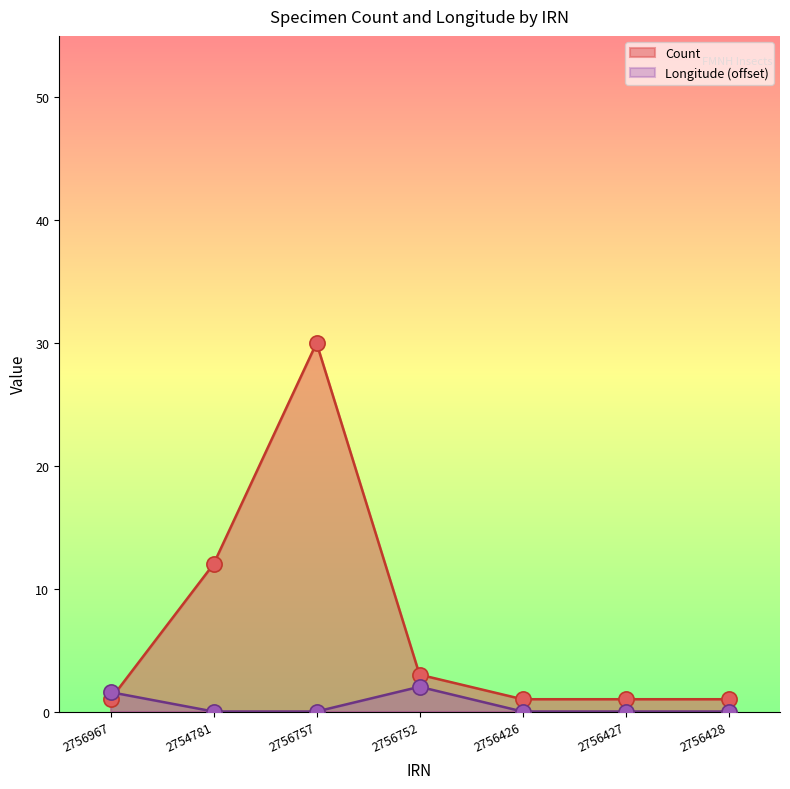

At which category is the sum across all series the highest?

2756757